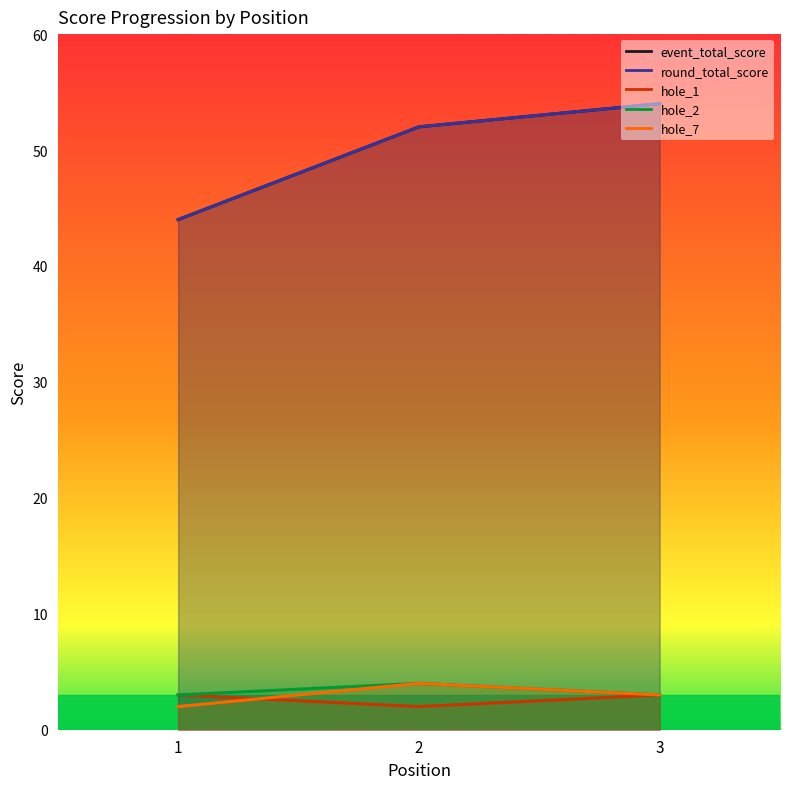

At which label is hole_1 closest to 2?

2